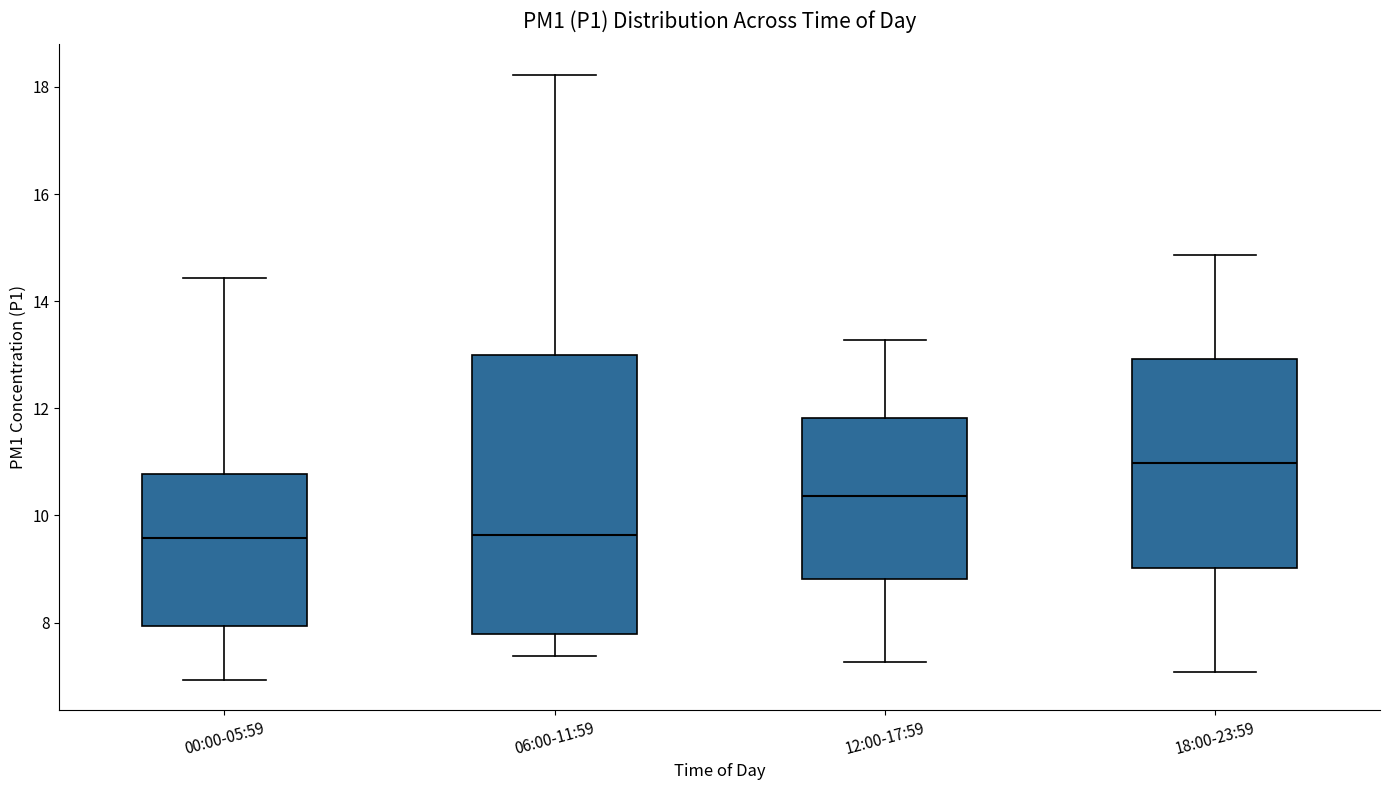

Reading left to right, transcribe this box plot: for each box, give where its median line is, the range the box spans, and where its two whiskers end, as read against the y-axis. The values are not printed on the chart, so give them approximately, as read against the axis.

00:00-05:59: median 9.6, box 8.0 to 10.8, whiskers 7.0 to 14.4
06:00-11:59: median 9.6, box 7.8 to 13.0, whiskers 7.4 to 18.2
12:00-17:59: median 10.4, box 8.8 to 11.8, whiskers 7.2 to 13.2
18:00-23:59: median 11.0, box 9.0 to 13.0, whiskers 7.0 to 14.8